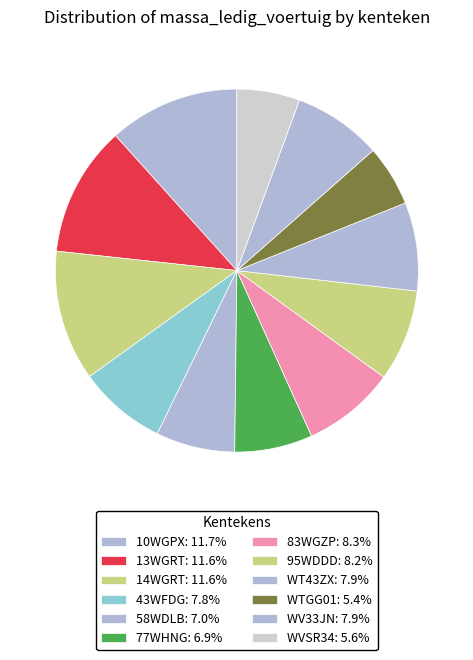

Count the number of slices in the pie.

12